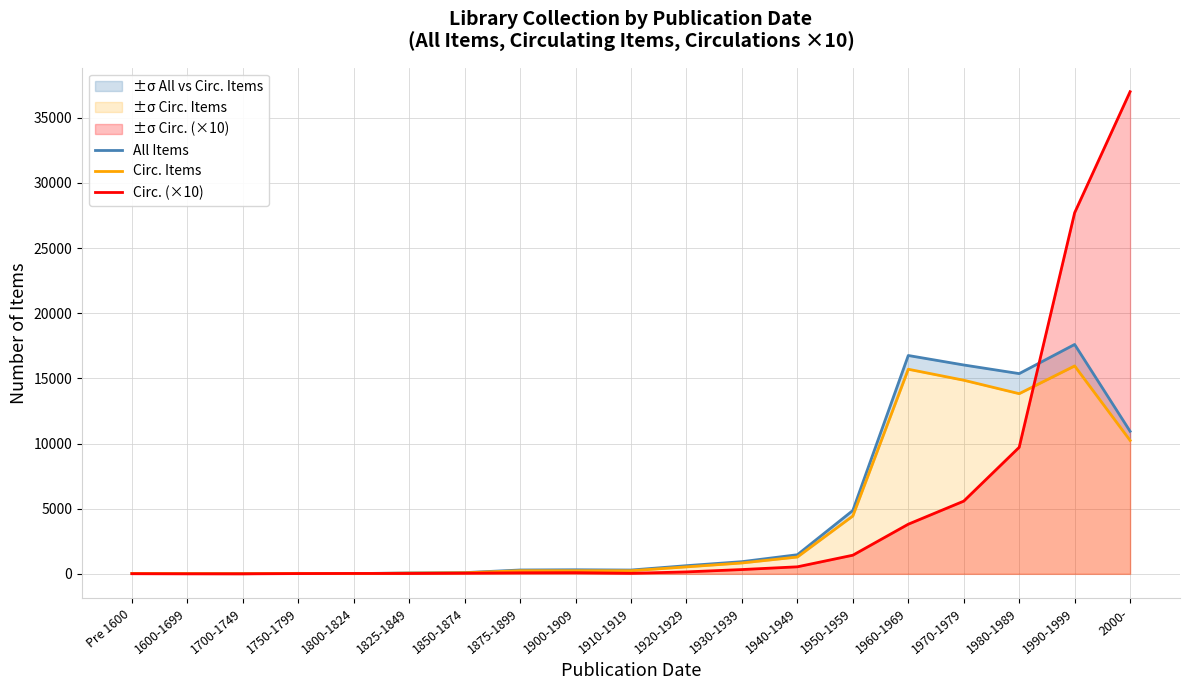

What are all the series names shown in the legend?

All Items, Circ. Items, Circ. (×10)